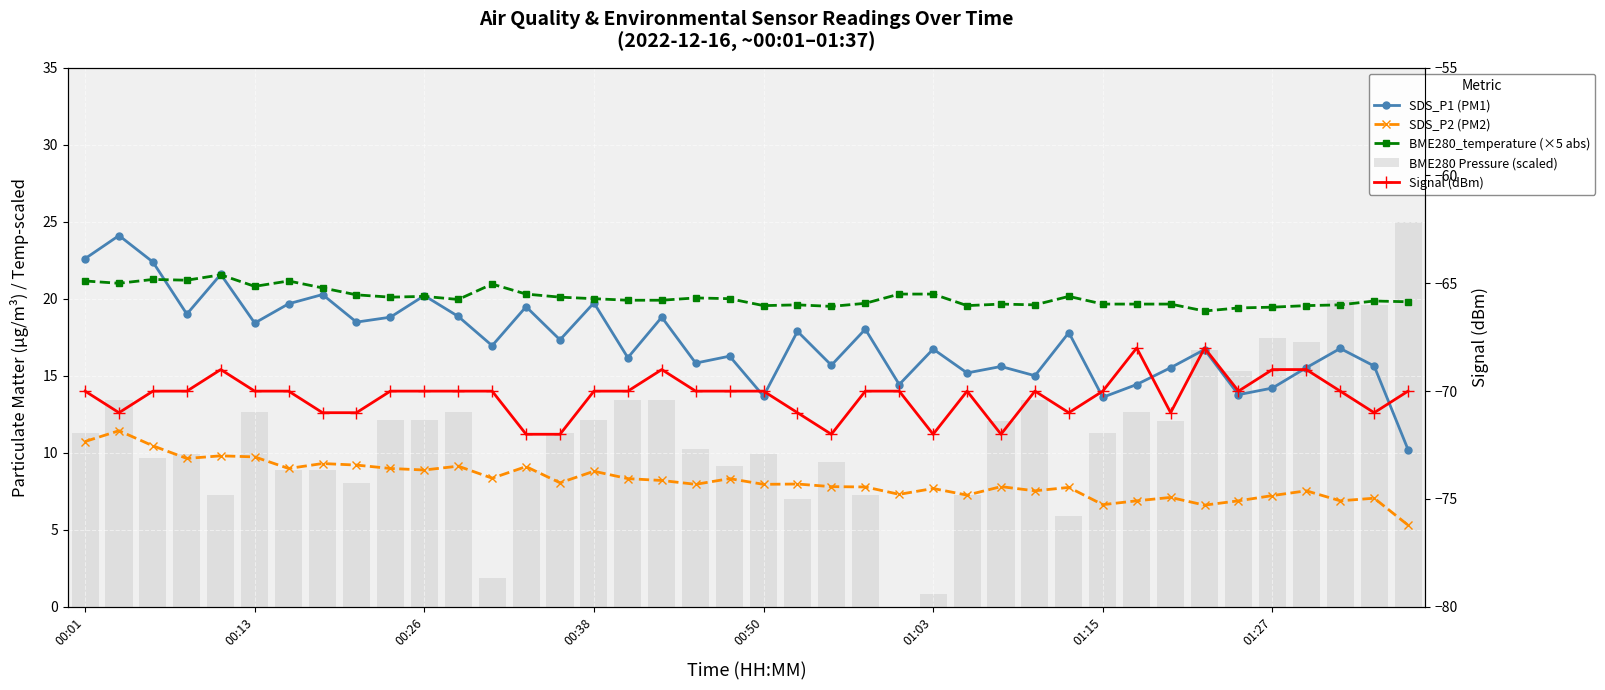

What is the average value of the SDS_P2 (PM2) series?

8.2